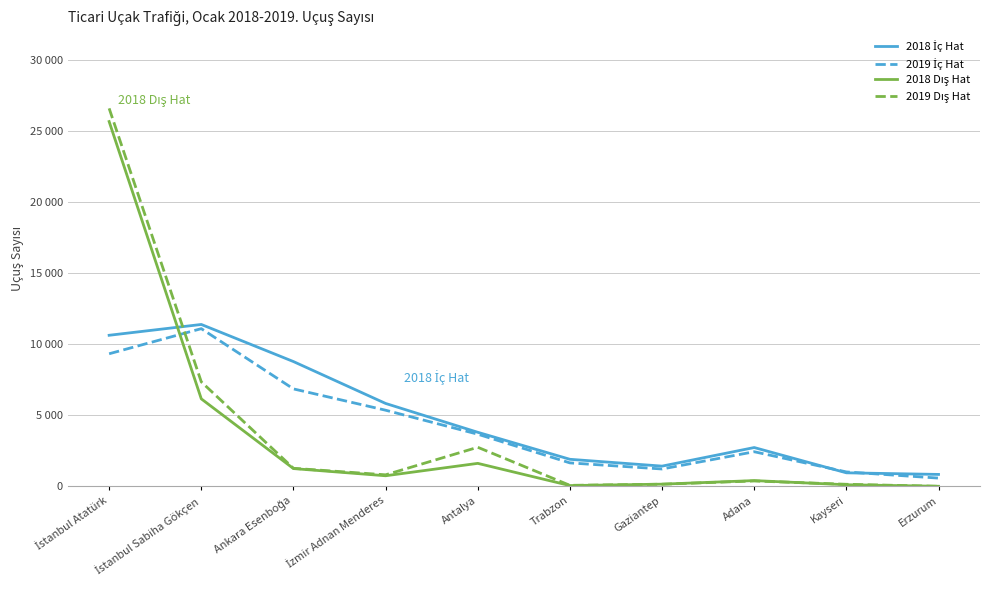

Where do 2018 İç Hat and 2019 Dış Hat first cross each other?

İstanbul Atatürk and İstanbul Sabiha Gökçen